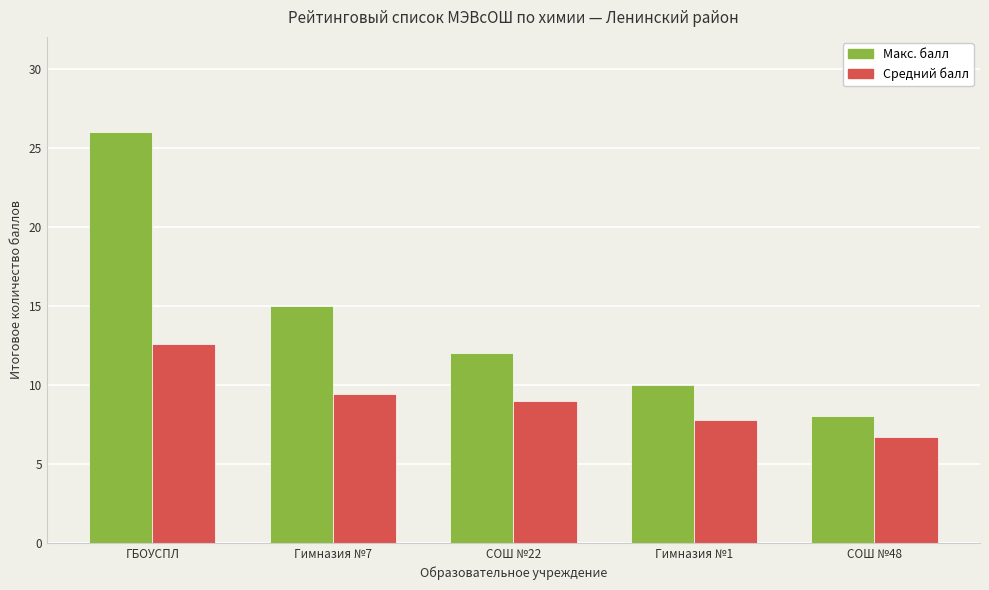

Which label corresponds to the smallest value in the chart?

СОШ №48